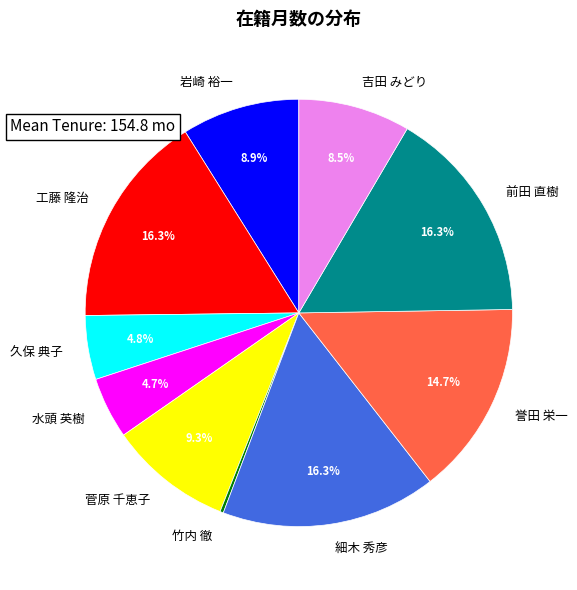

Is there any slice that represents more than half of the pie?

No